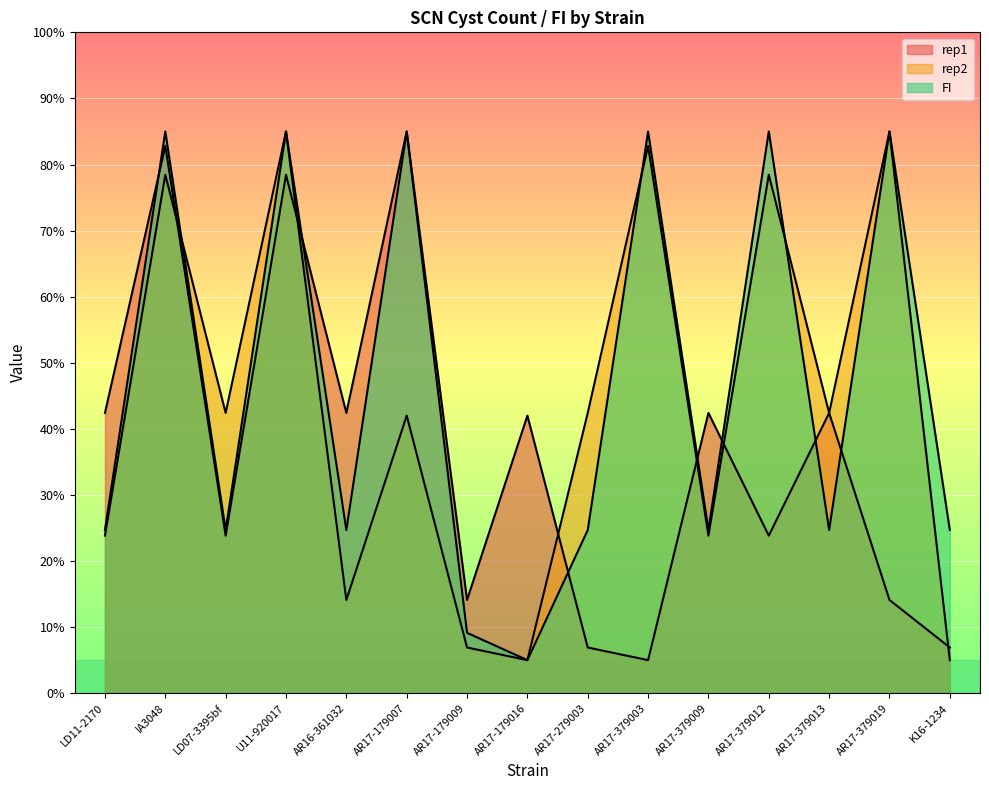

Which has a higher value, AR17-179007 or AR17-379012?

AR17-179007